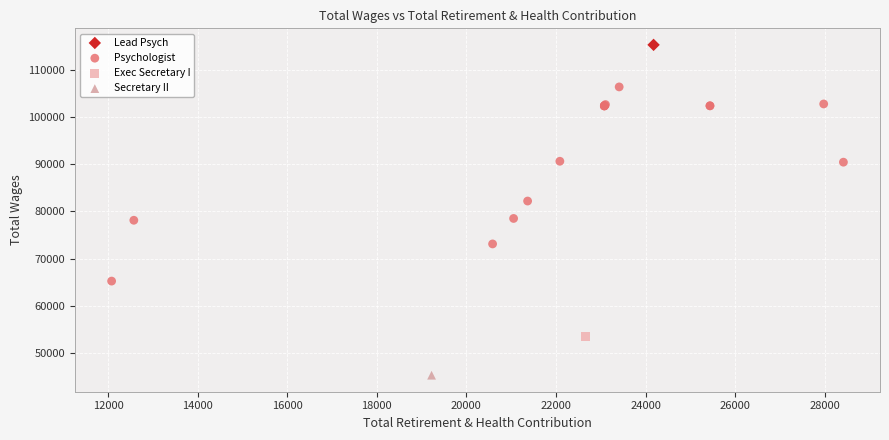

What are all the series names shown in the legend?

Lead Psych, Psychologist, Exec Secretary I, Secretary II